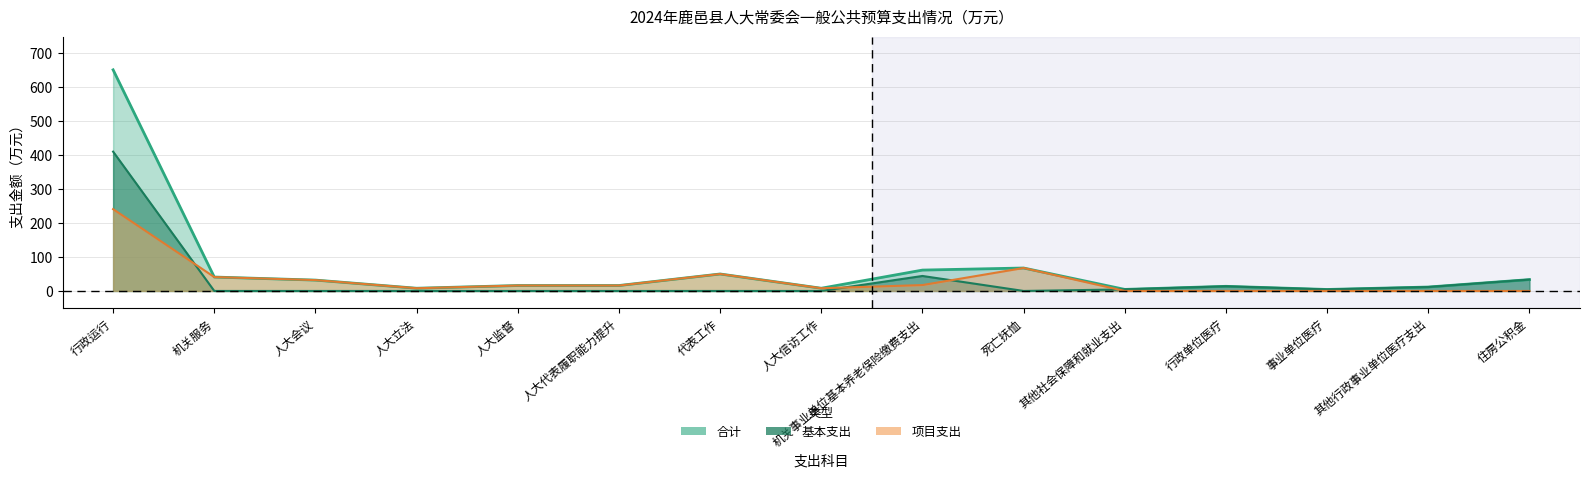

True or false: 项目支出 and 合计 cross at least once.

False